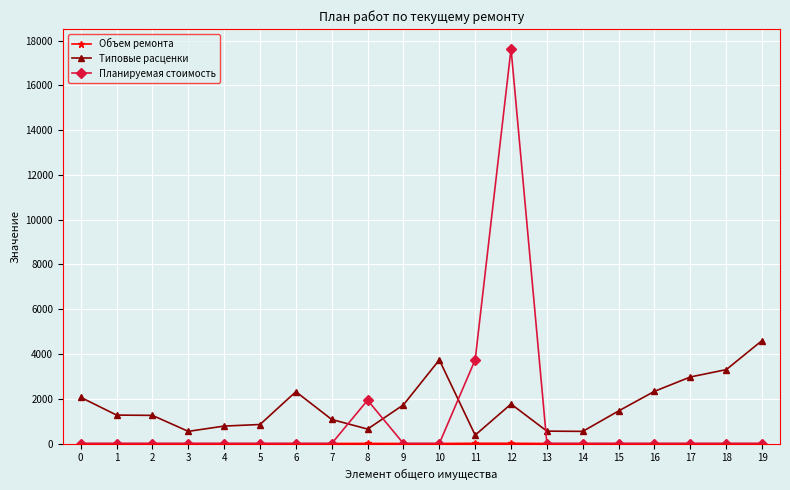

How many times do Типовые расценки and Планируемая стоимость cross each other?

4